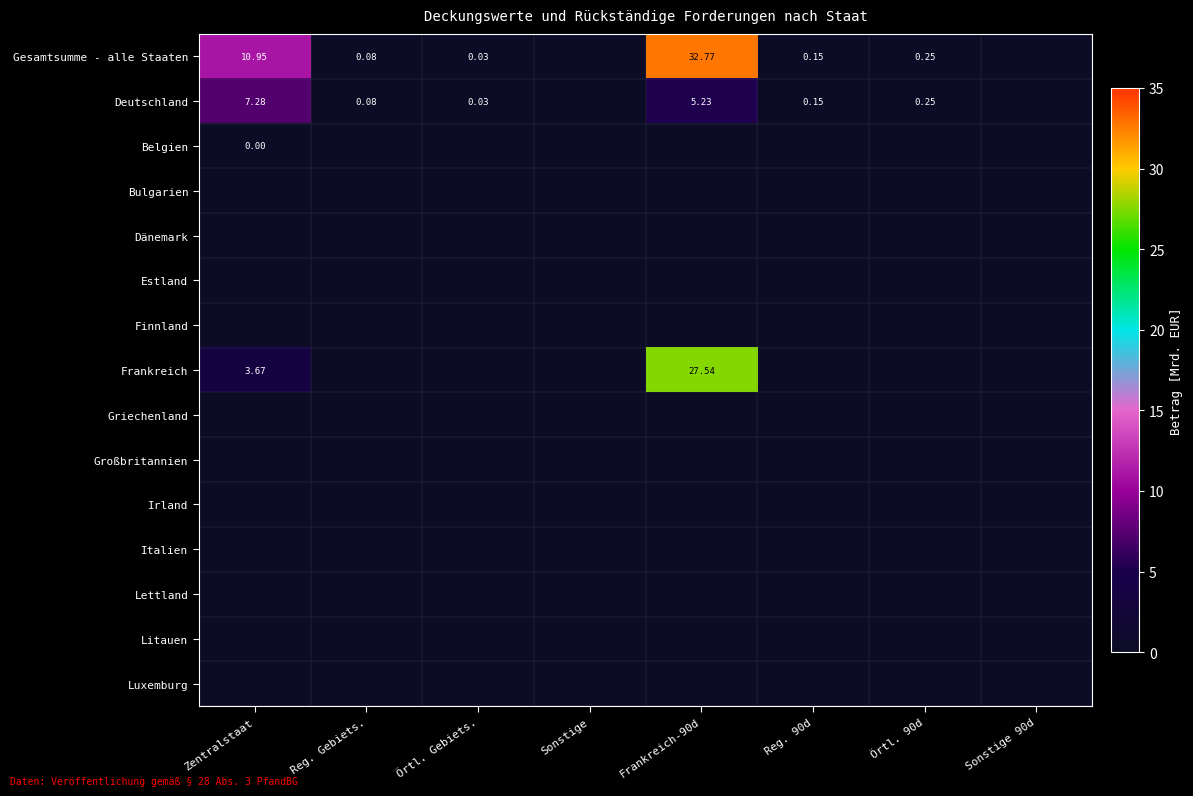

What is the difference between the maximum and minimum values in the Gesamtsumme - alle Staaten series?

32.8